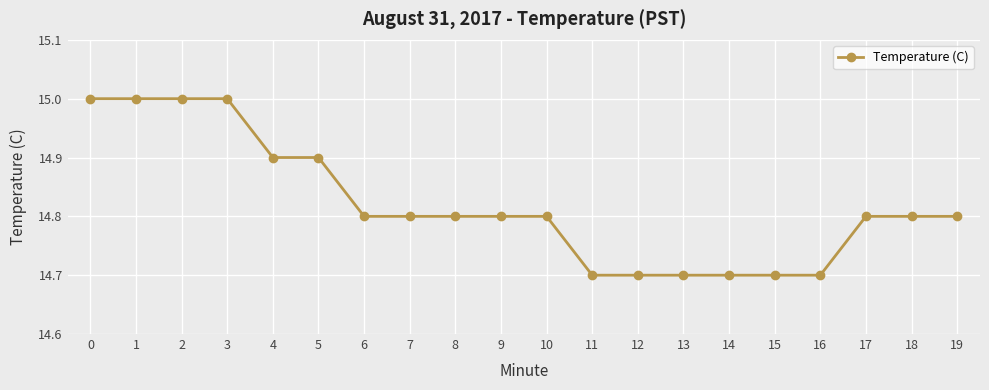

What is the difference between the values at 4 and 19?

0.1